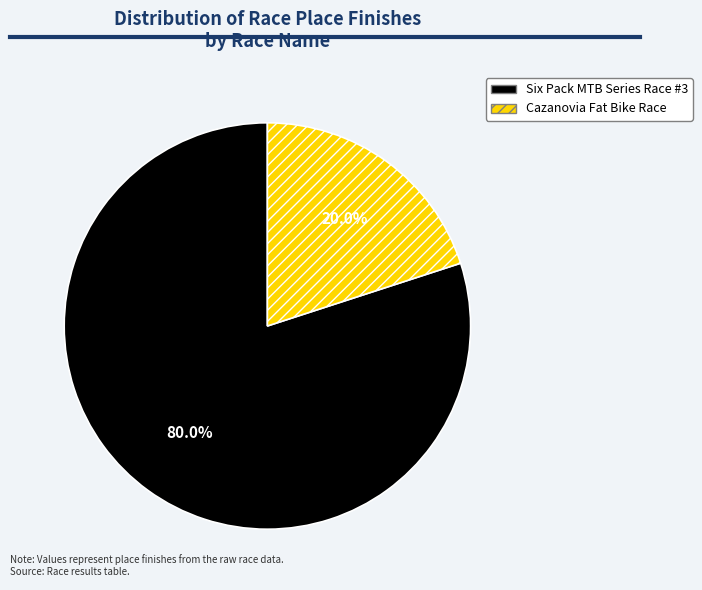

What percentage do Cazanovia Fat Bike Race and Six Pack MTB Series Race #3 together represent?

100.0%